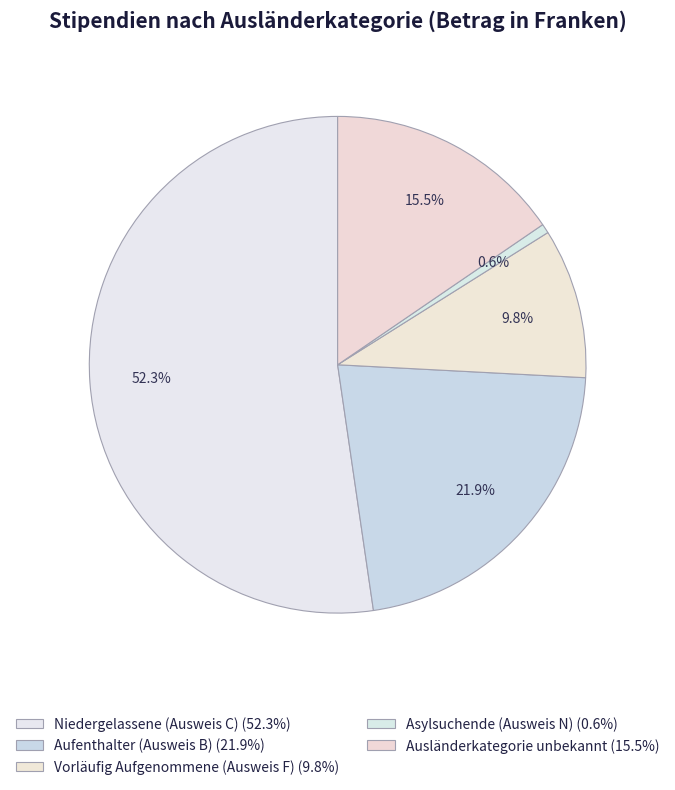

Which slice is the largest?

Niedergelassene (Ausweis C)